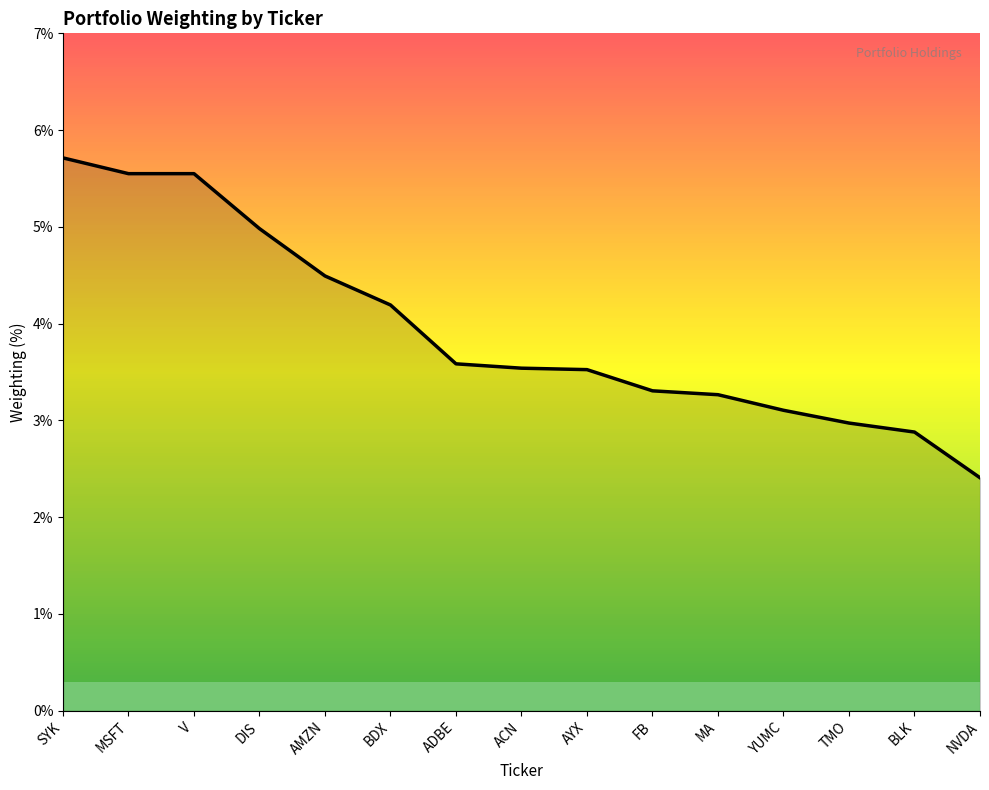

True or false: the data shows 1.1 at ADBE.

False